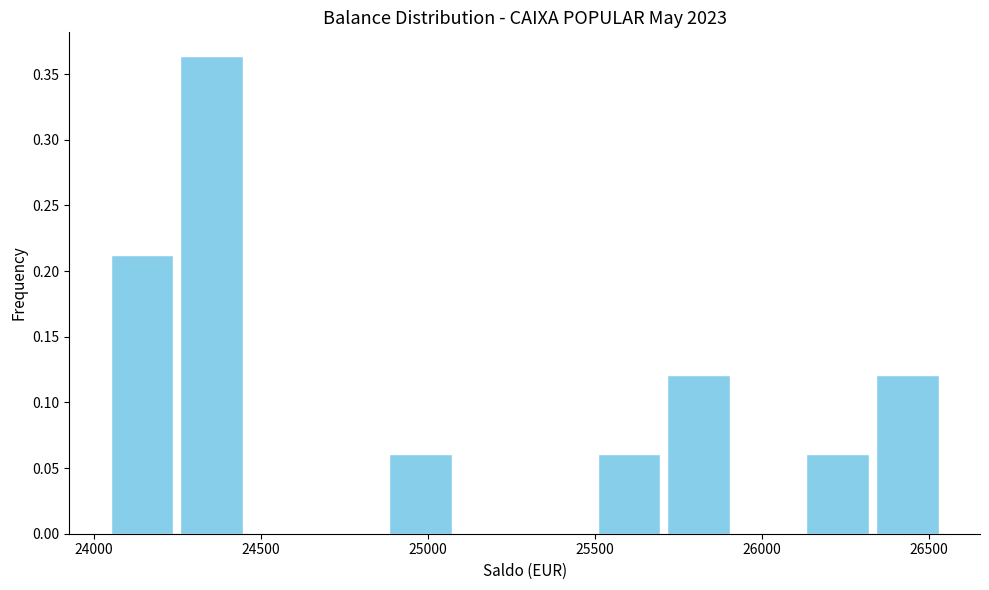

How tall is the bar that spans 24850 to 25100 on the x-axis? Neither the bar edges nor the heights are printed on the chart, so give them approximately, as read against the axes.

0.060